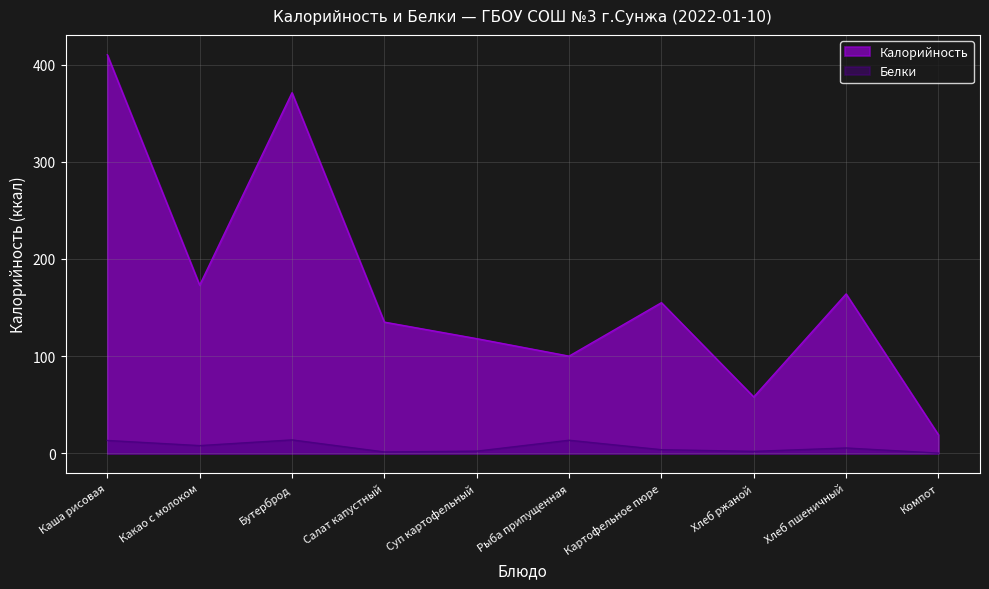

How many interior local valleys does the Белки series have?

3